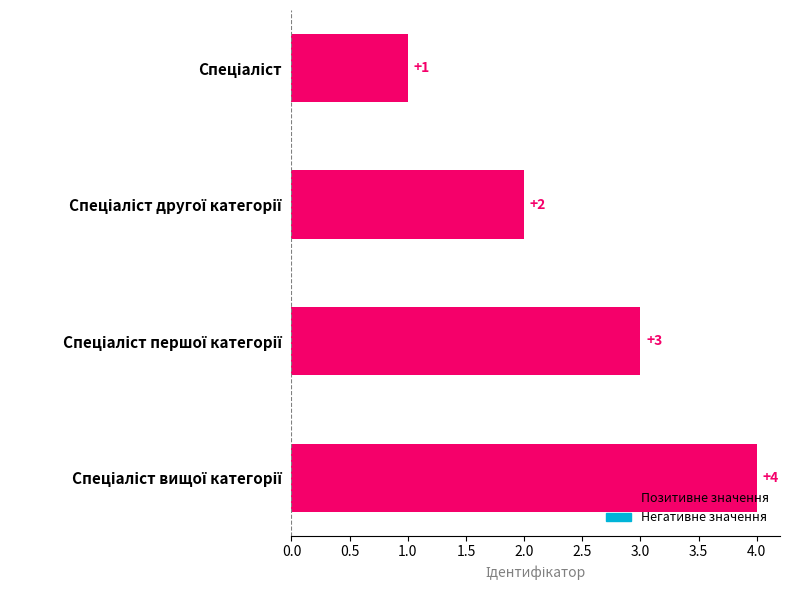

What is the sum of all values?

10